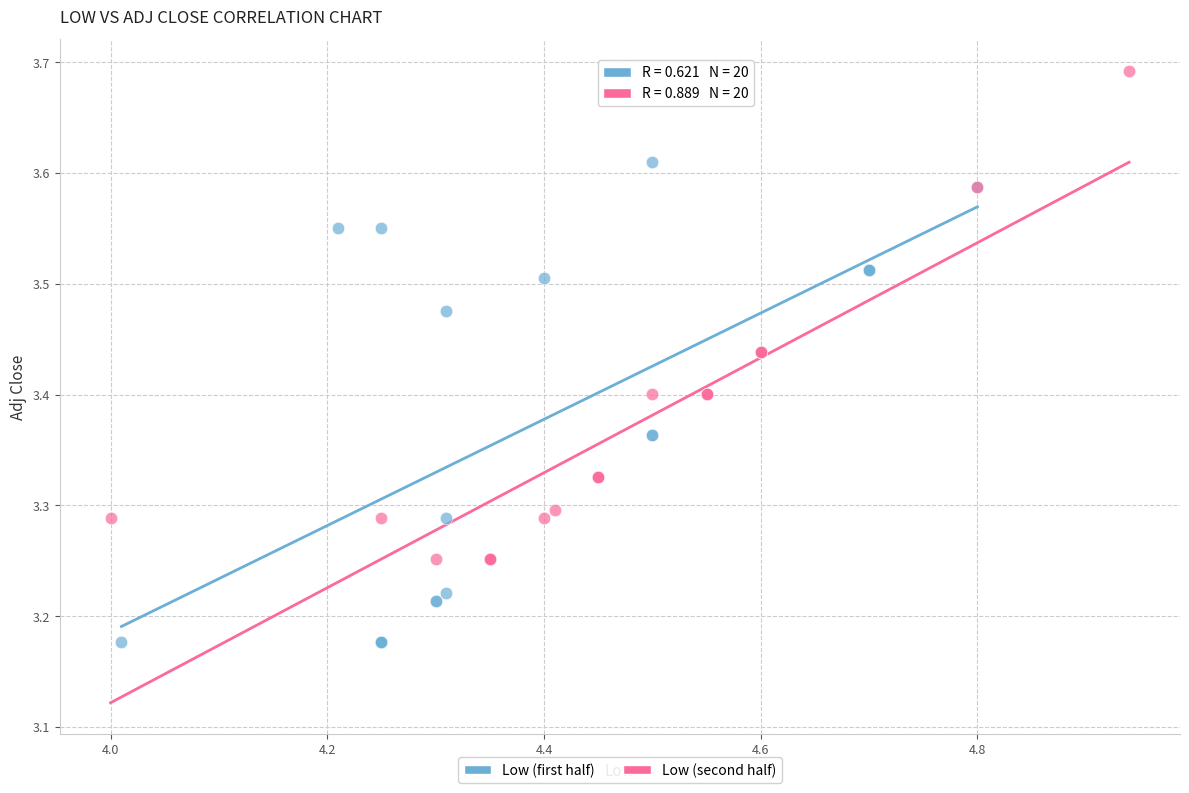

Which series contains the lowest Y value?

Low (first half)